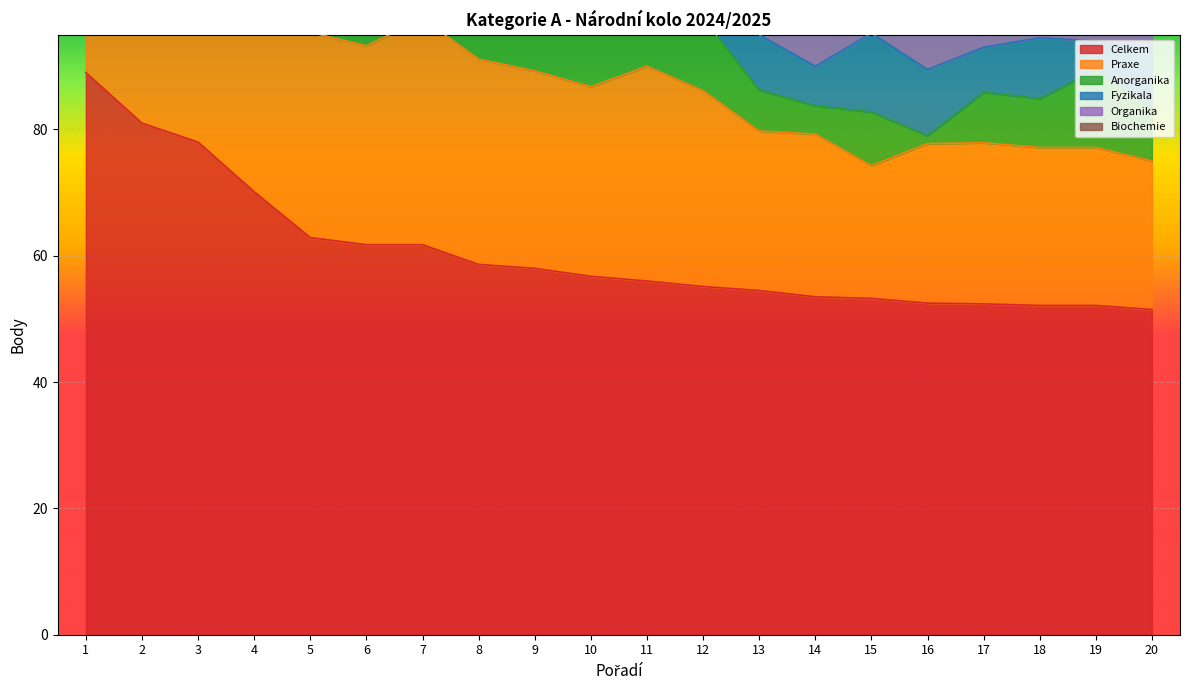

True or false: Praxe has more than 2 points higher than both neighbors.

True